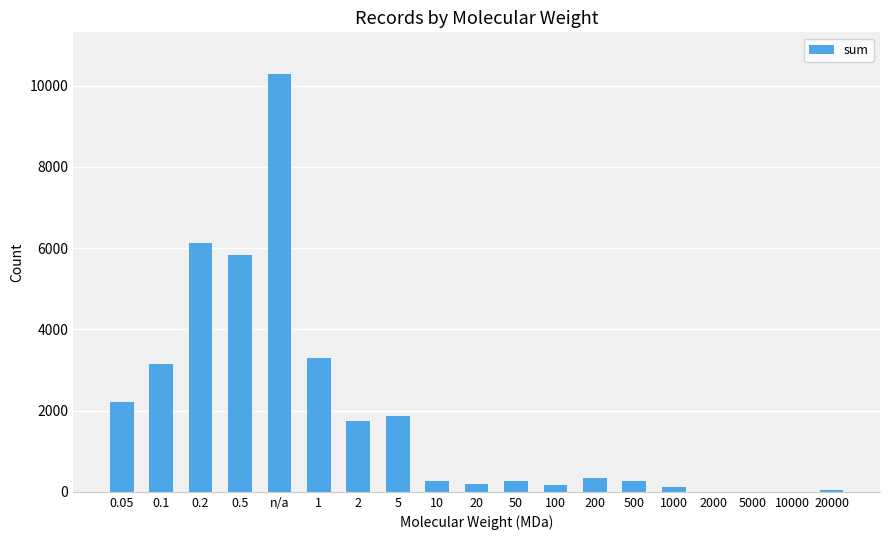

What is the ratio of the value at 500 to the value at 0.05?

0.1